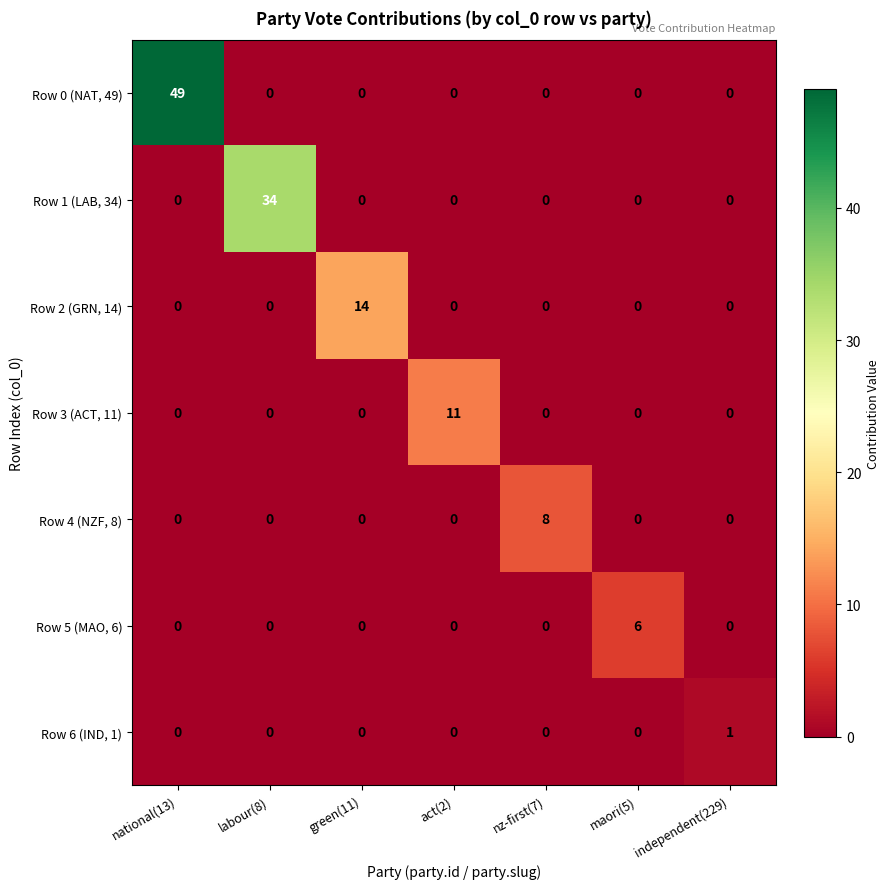

List the series in order of their peak value, highest first.

Row 0 (NAT, 49), Row 1 (LAB, 34), Row 2 (GRN, 14), Row 3 (ACT, 11), Row 4 (NZF, 8), Row 5 (MAO, 6), Row 6 (IND, 1)